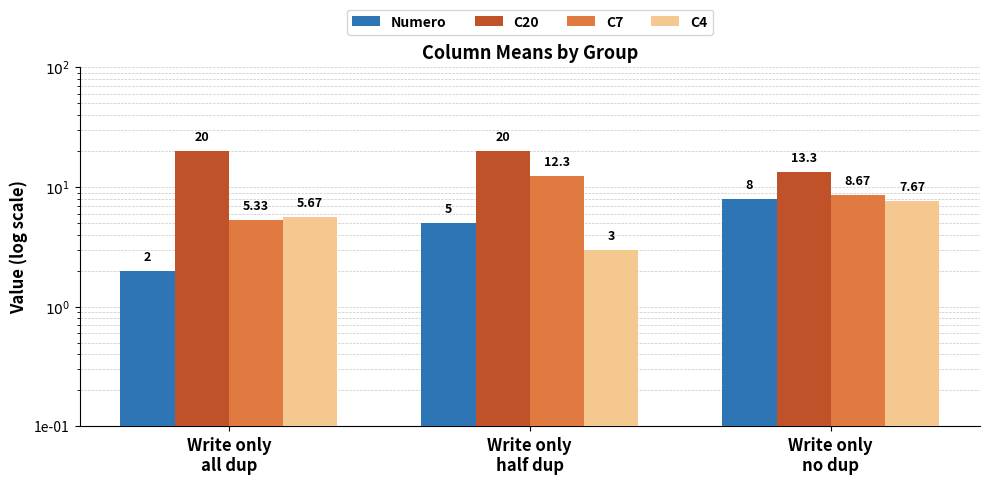

At Write only
no dup, list the series in order from smallest to largest.

C4, Numero, C7, C20